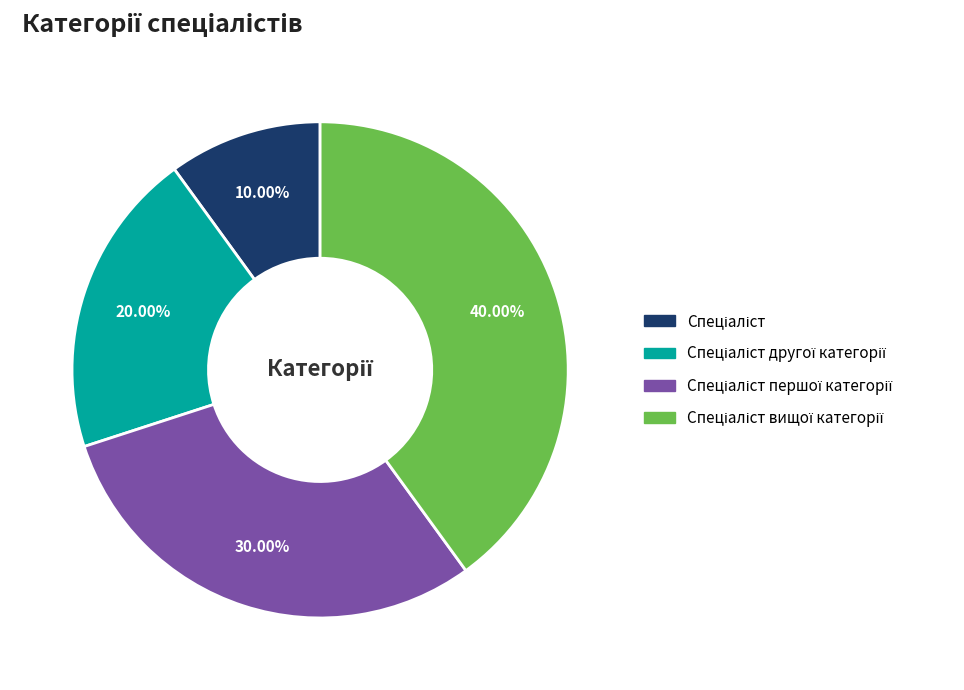

Does any single category account for the majority?

No